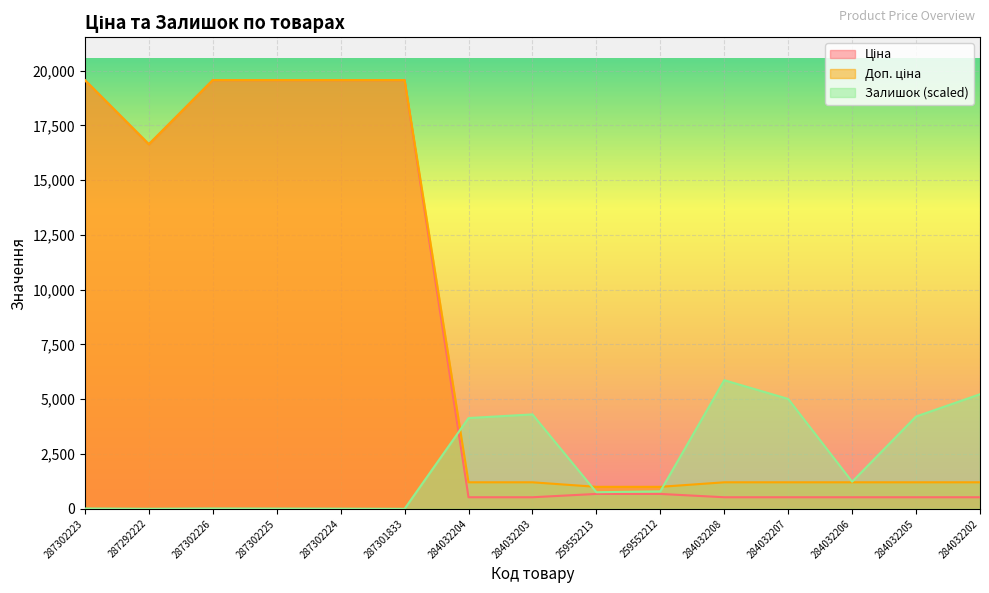

What is the lowest value of the Доп. ціна series?

1004.1